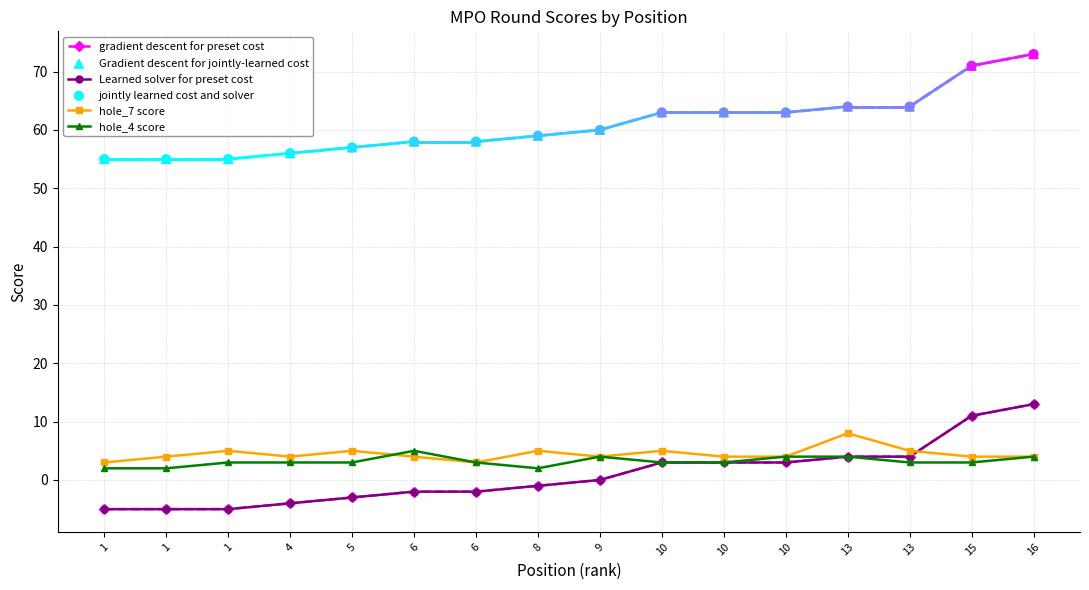

What is the total value across all series at 13?

148